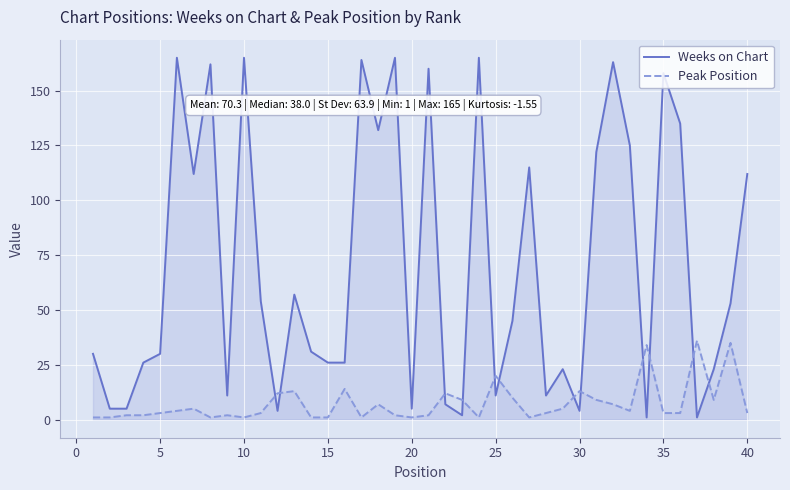

True or false: Peak Position and Weeks on Chart cross at least once.

True